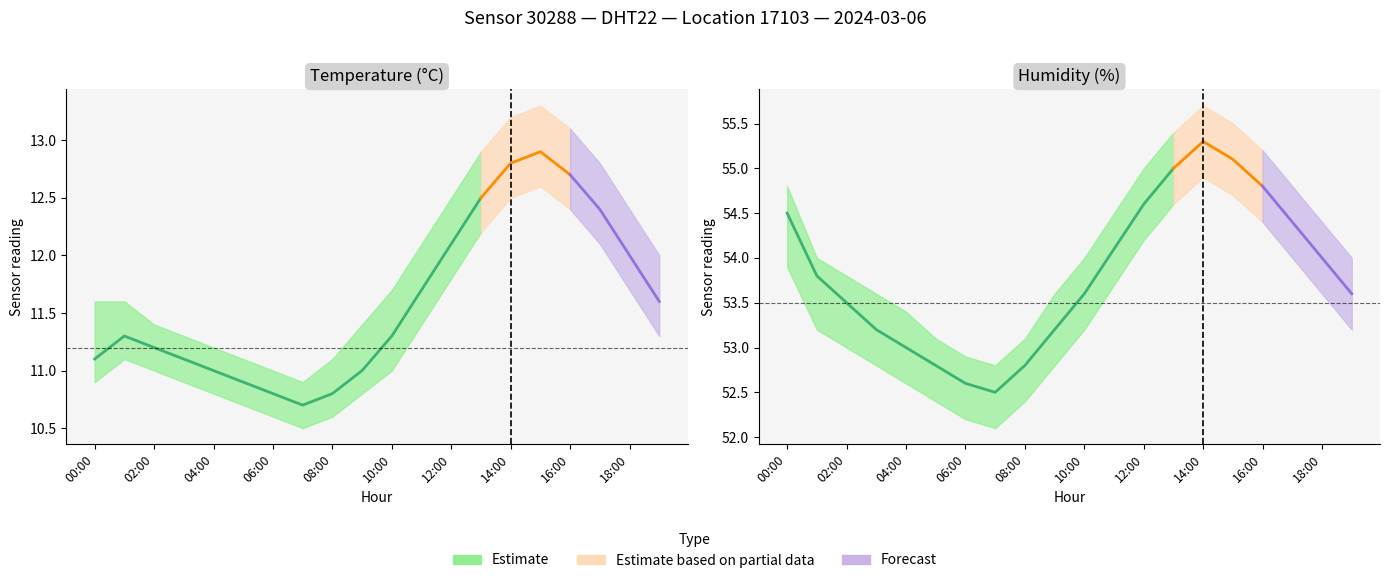

Count the number of categories in the chart.

20